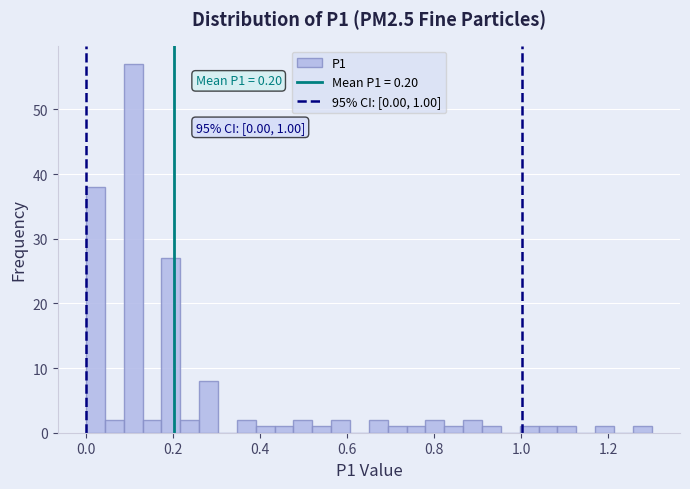

Read against the x-axis, roughly where is the centre of the tallest bar?

0.10